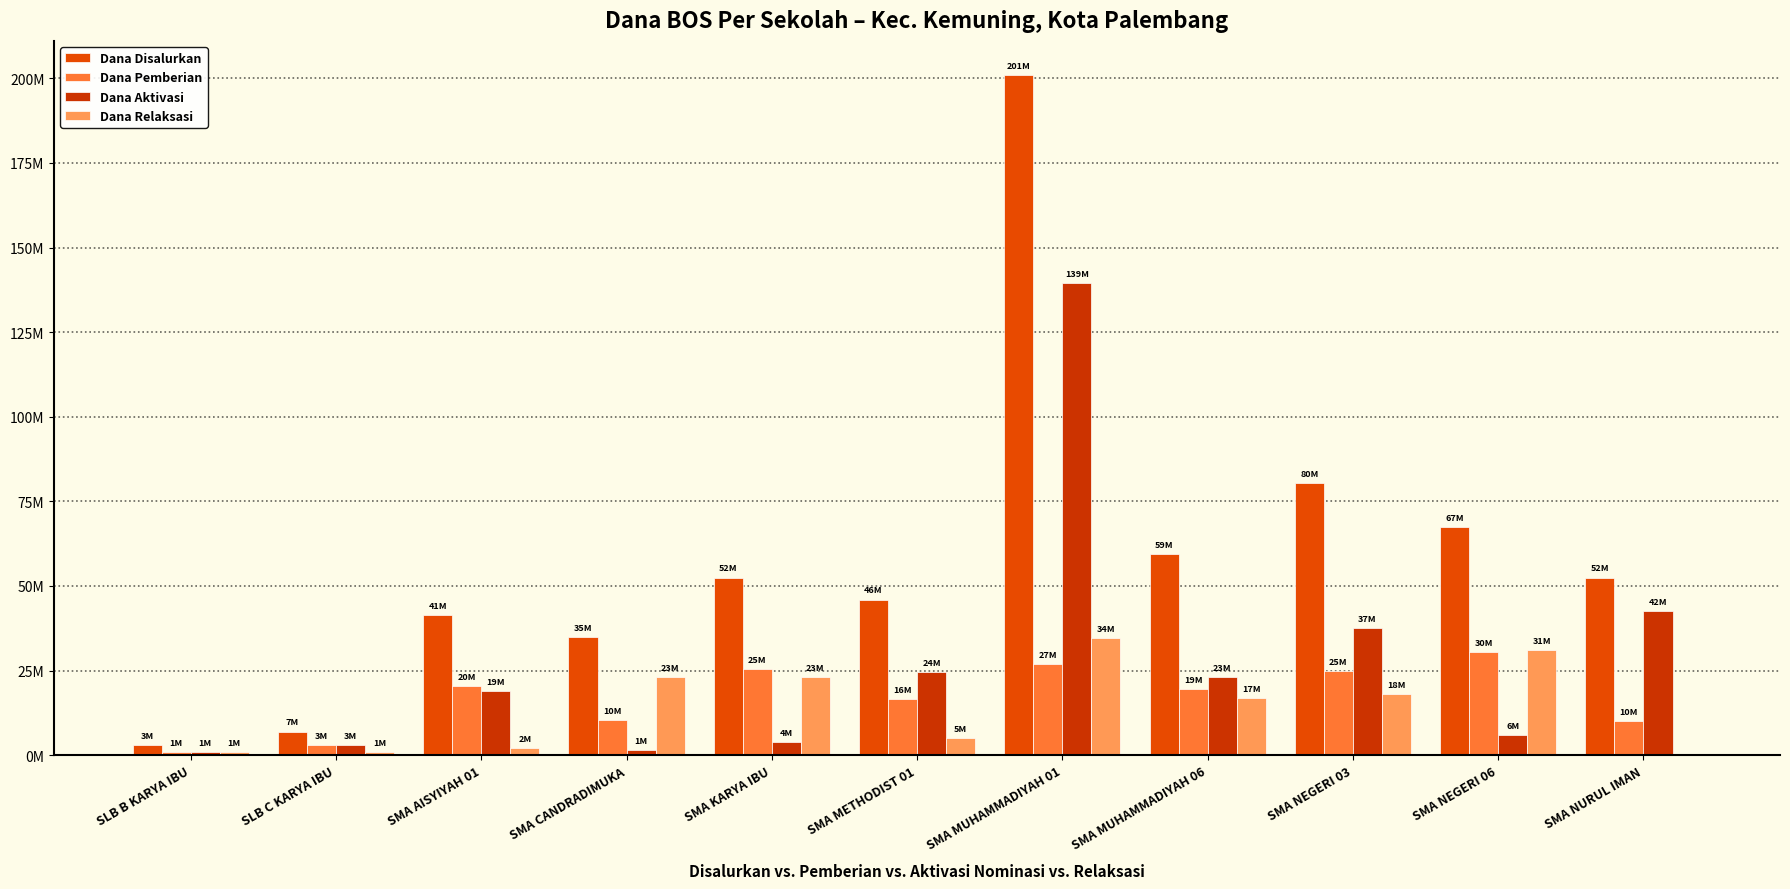

At which label does Dana Pemberian reach its peak?

SMA NEGERI 06